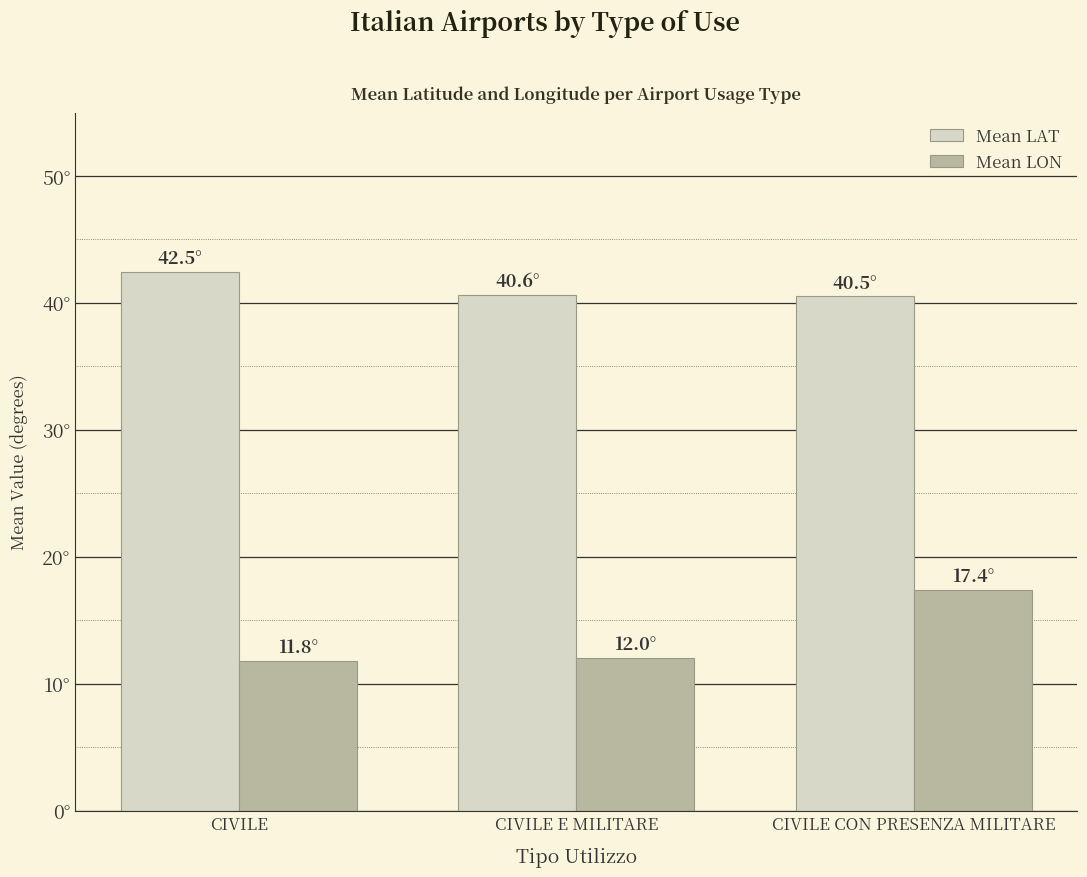

What are all the series names shown in the legend?

Mean LAT, Mean LON